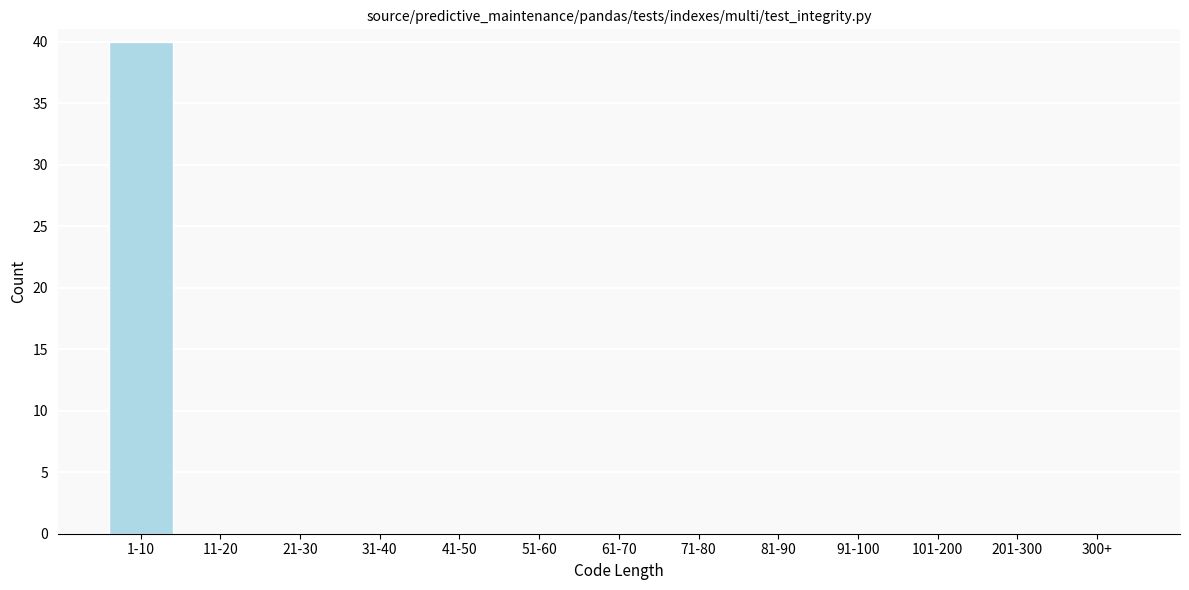

Reading left to right, transcribe all the data shown in this chart.

1-10=40	11-20=0	21-30=0	31-40=0	41-50=0	51-60=0	61-70=0	71-80=0	81-90=0	91-100=0	101-200=0	201-300=0	300+=0